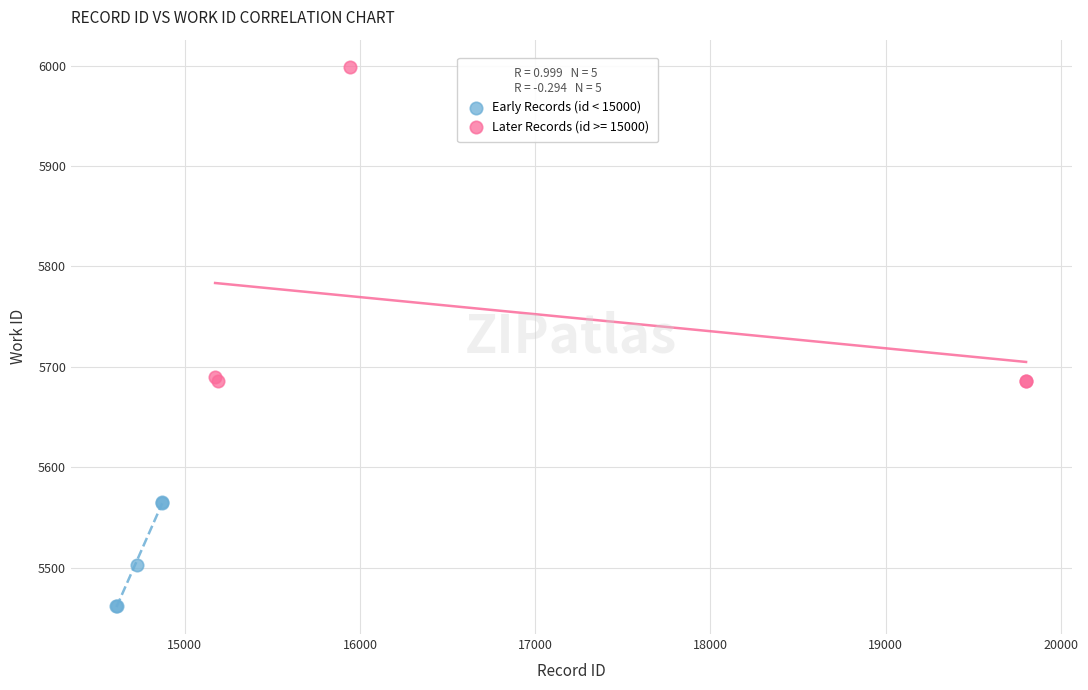

Which series reaches the maximum Y coordinate?

Later Records (id >= 15000)